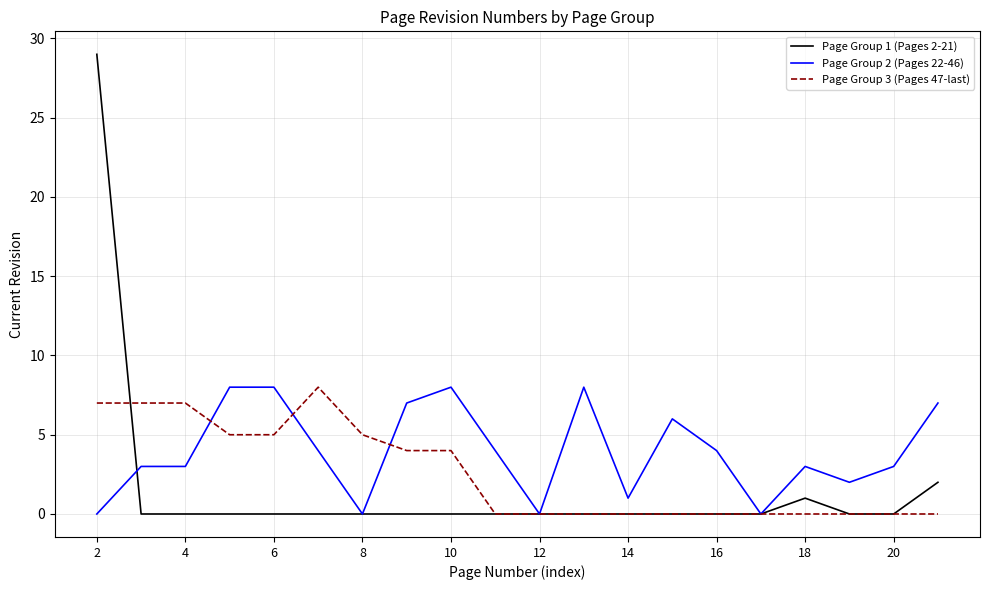

What are all the series names shown in the legend?

Page Group 1 (Pages 2-21), Page Group 2 (Pages 22-46), Page Group 3 (Pages 47-last)